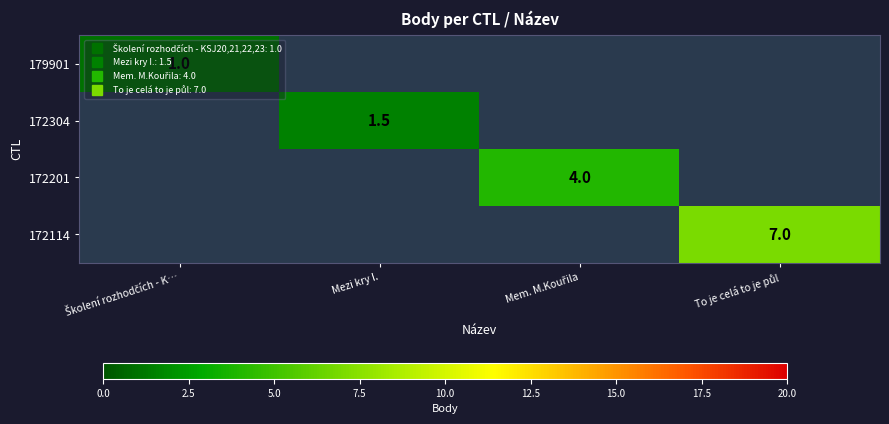

List the labels in order of 172201 value, smallest first.

Školení rozhodčích - K…, Mezi kry I., Mem. M.Kouřila, To je celá to je půl